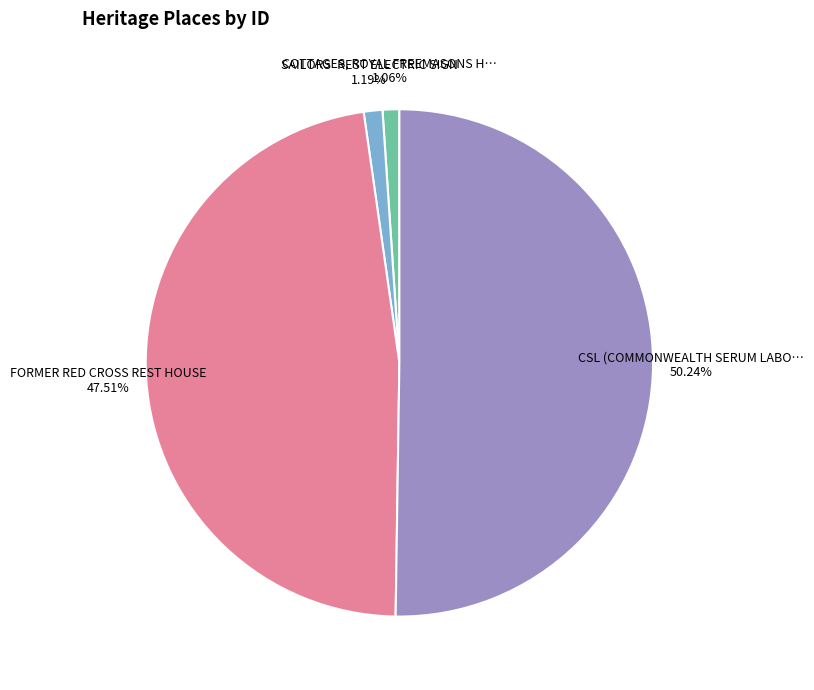

What is the largest slice in the pie chart?

CSL (COMMONWEALTH SERUM LABORATORIES)